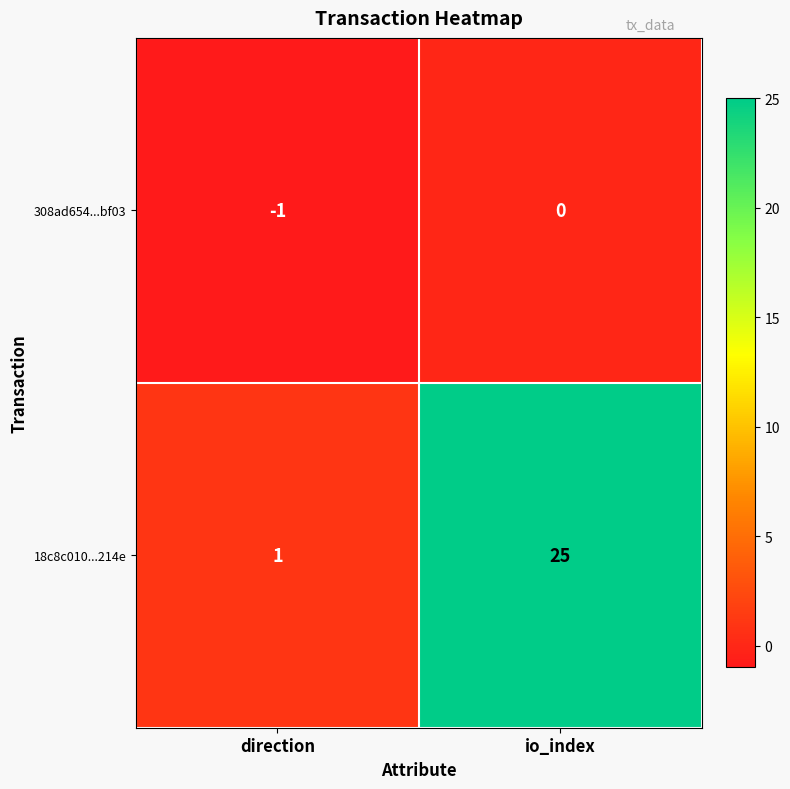

Which category has the lowest value across all series?

direction